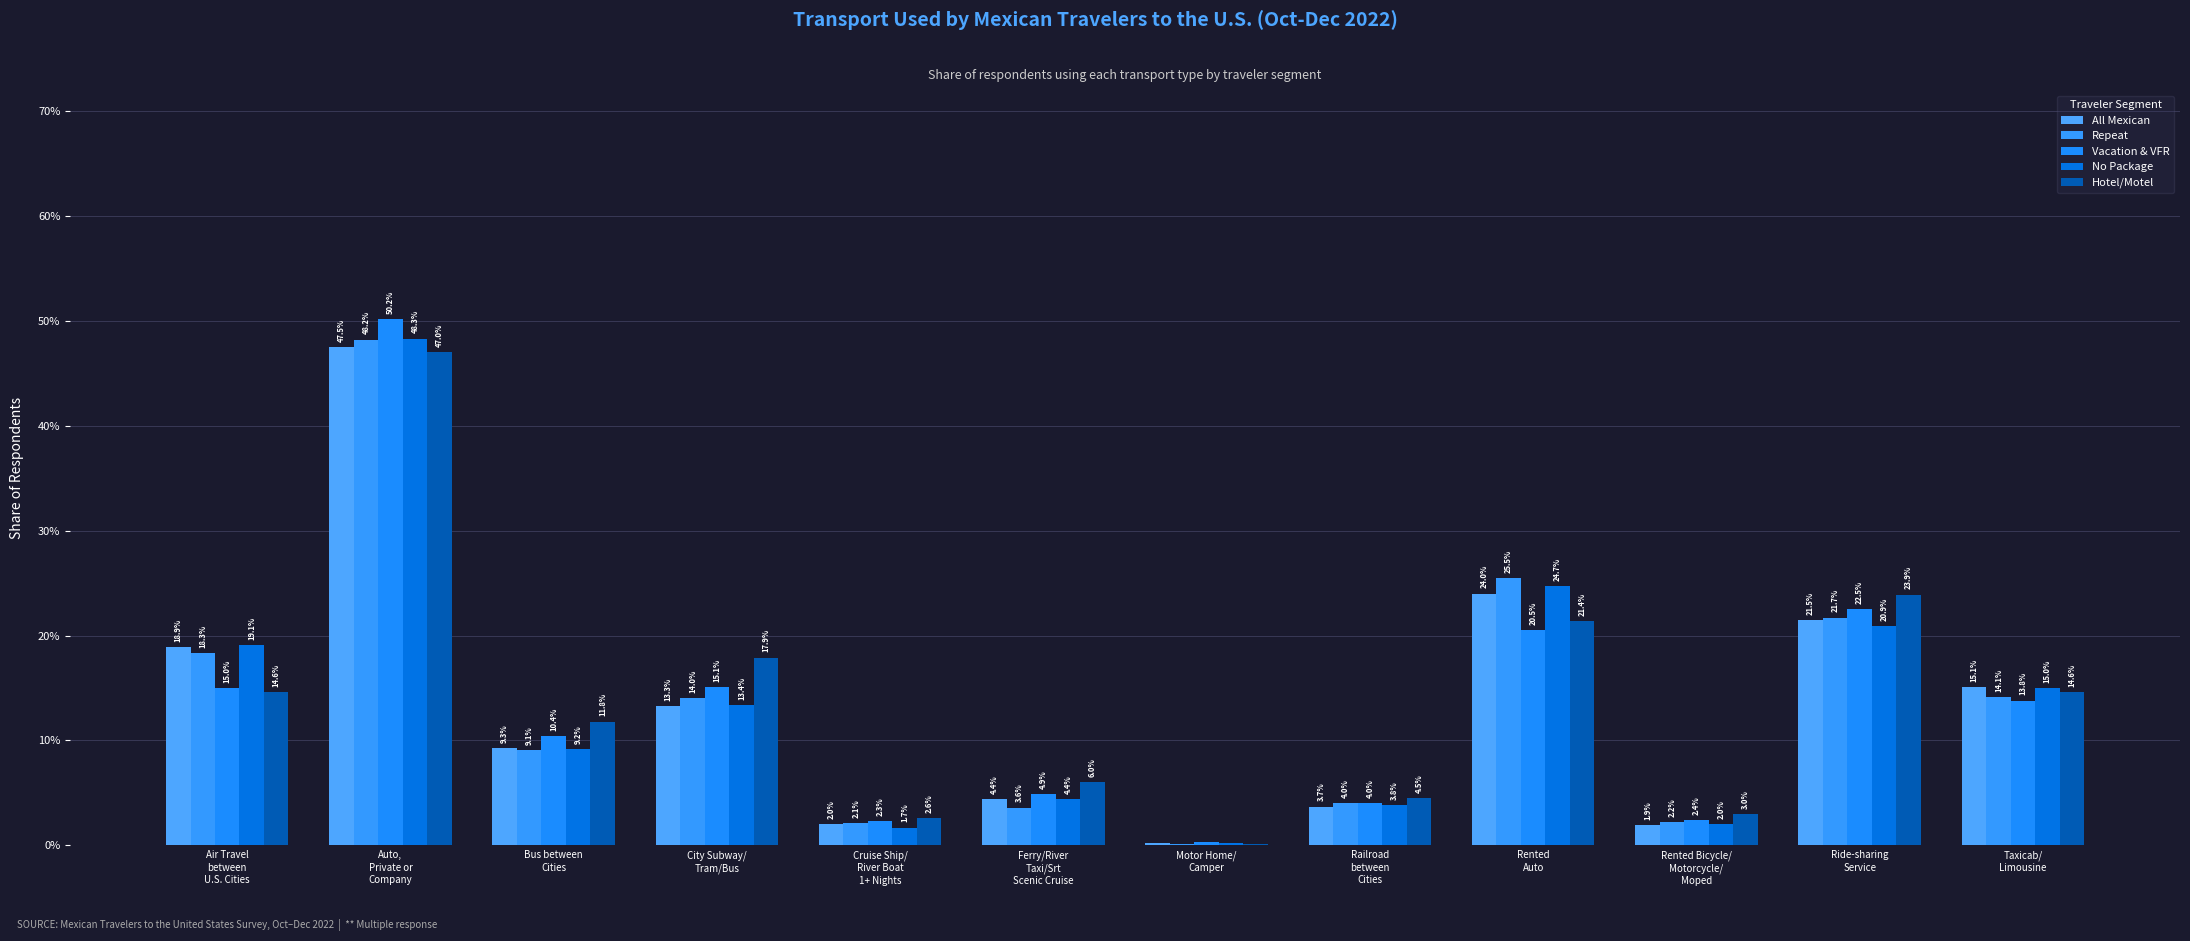

What is the value of the Hotel/Motel bar at the 2nd from the left?

0.5